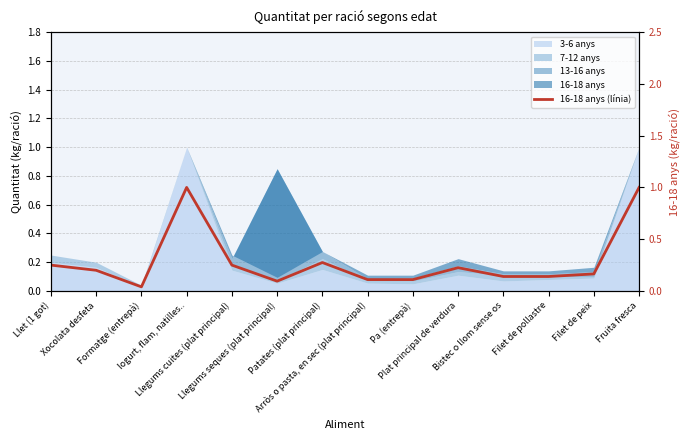

What is the sum of all values?

4.0